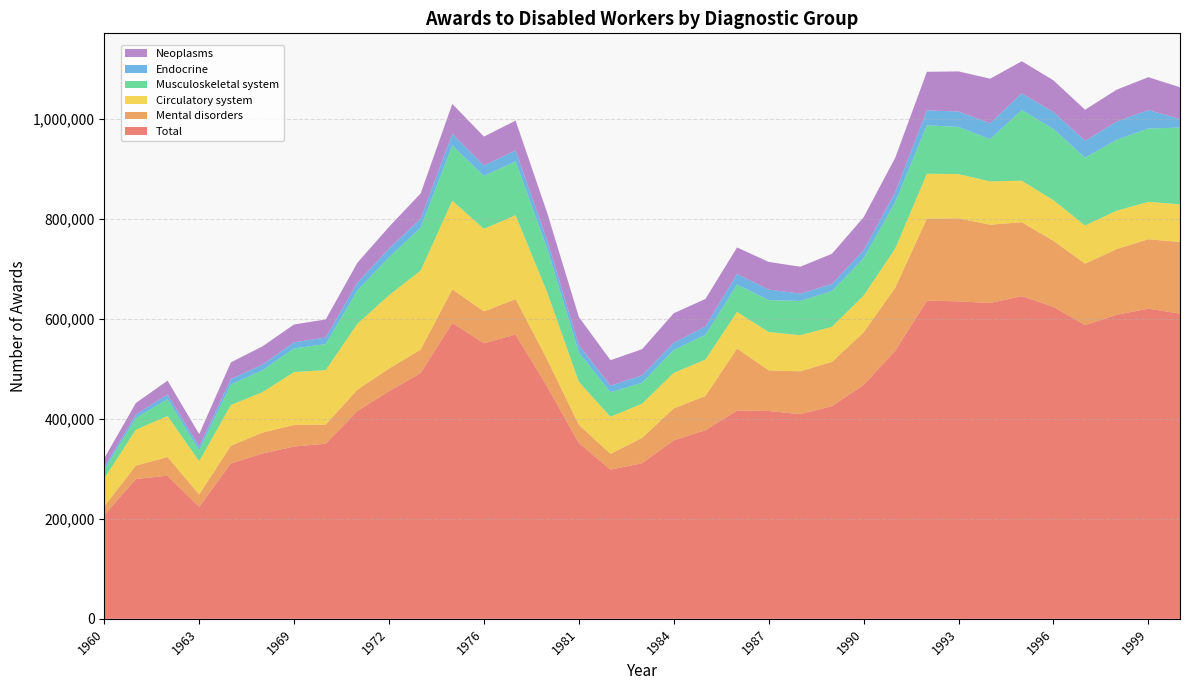

What is the highest value of the Total series?

645645